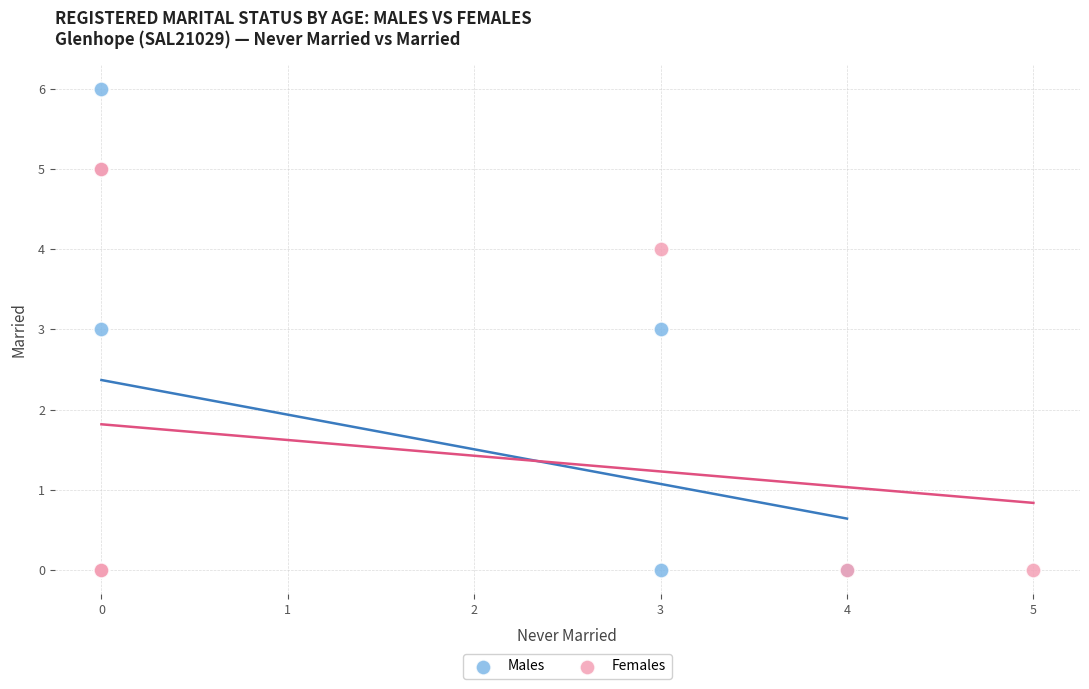

What are all the series names shown in the legend?

Males, Females